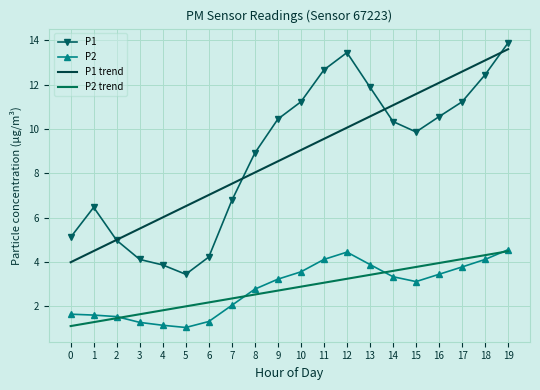

True or false: P1 and P2 intersect in this chart.

False